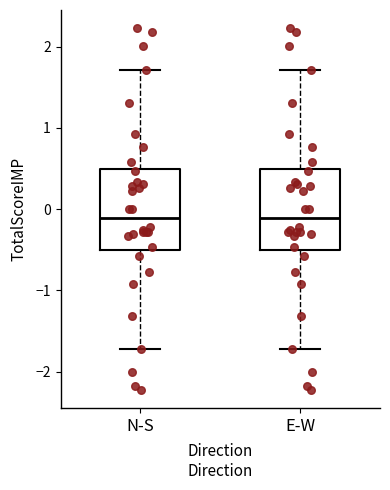

Where does the upper whisker of the box for N-S end on the y-axis? The values are not printed on the chart, so give them approximately, as read against the axis.

1.7